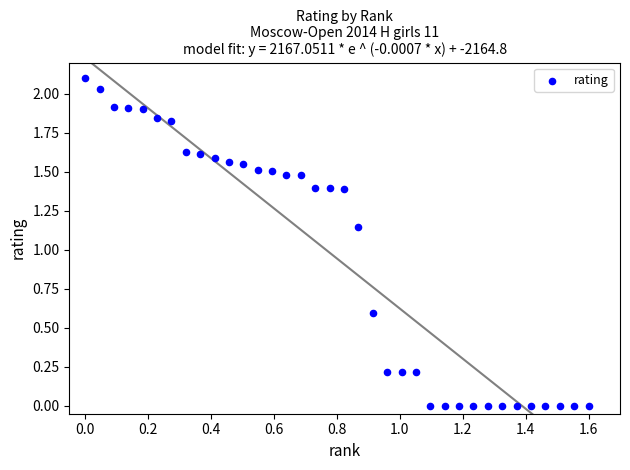

What is the range of Y values (max minus min)?

2.1